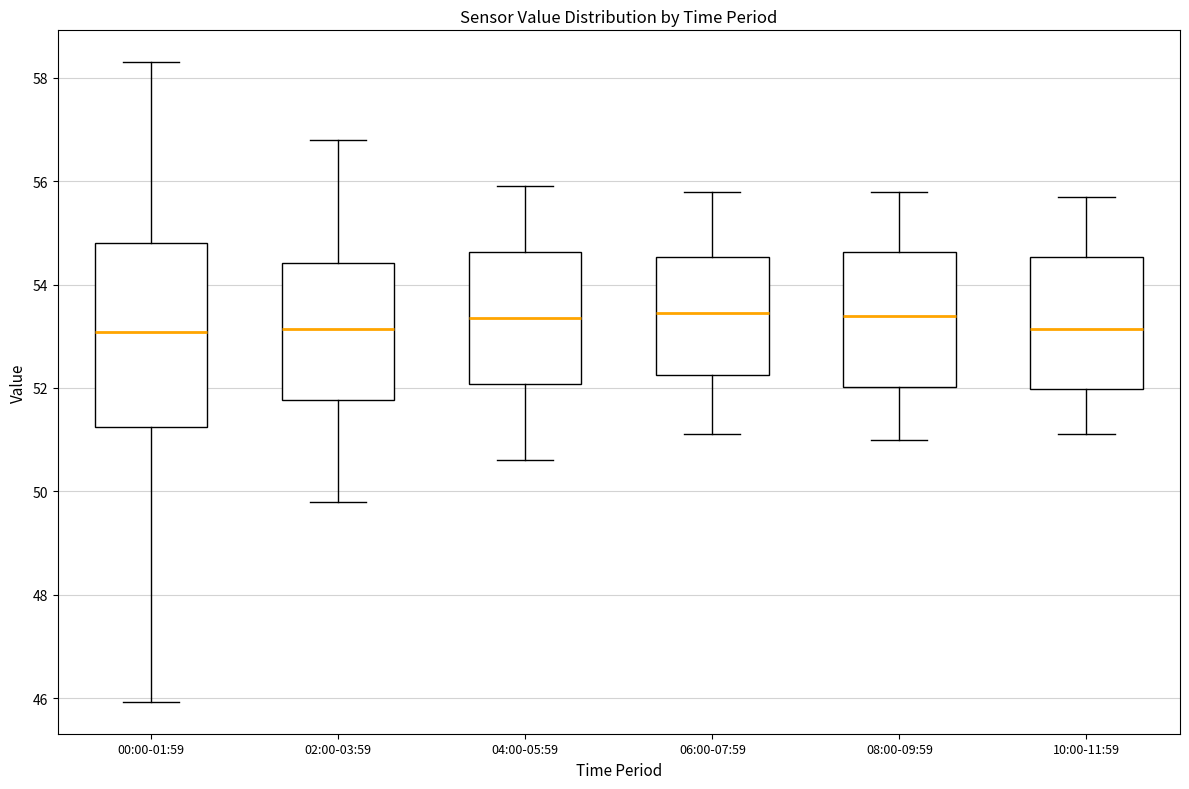

Reading left to right, read every box against the y-axis: the position of its median line, the range the box covers, and the ends of its whiskers. The values are not printed on the chart, so give them approximately, as read against the axis.

00:00-01:59: median 53.0, box 51.2 to 54.8, whiskers 46.0 to 58.4
02:00-03:59: median 53.2, box 51.8 to 54.4, whiskers 49.8 to 56.8
04:00-05:59: median 53.4, box 52.0 to 54.6, whiskers 50.6 to 56.0
06:00-07:59: median 53.4, box 52.2 to 54.6, whiskers 51.2 to 55.8
08:00-09:59: median 53.4, box 52.0 to 54.6, whiskers 51.0 to 55.8
10:00-11:59: median 53.2, box 52.0 to 54.6, whiskers 51.2 to 55.8